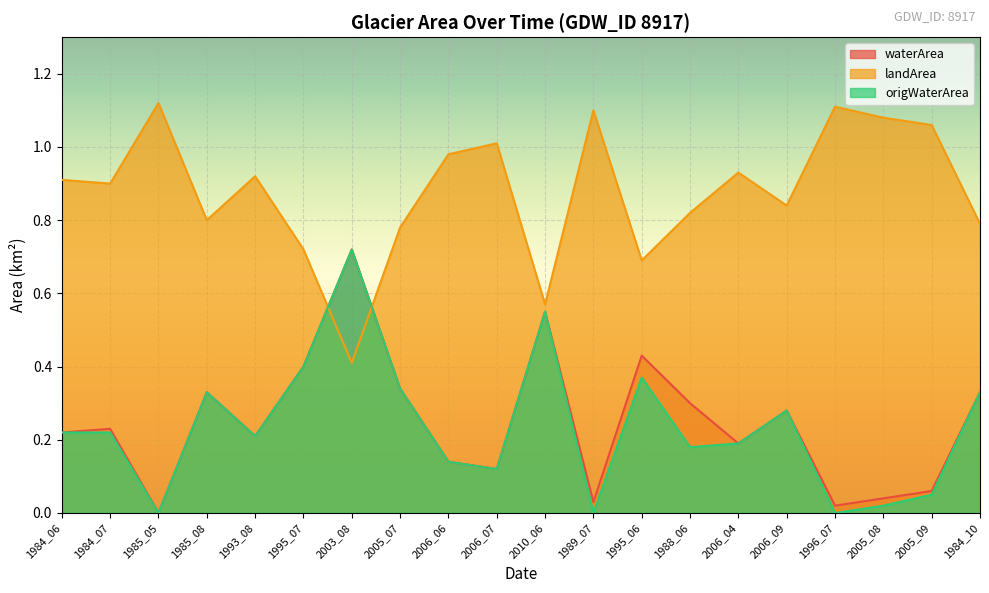

At how many categories does at least one series exceed 0?

20